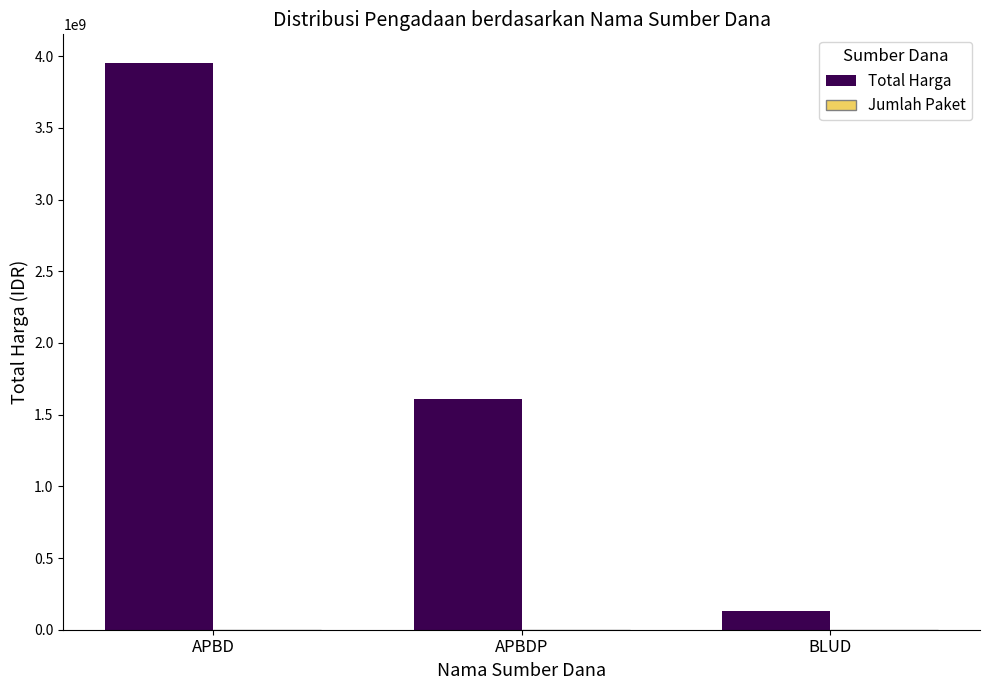

At which label is Total Harga closest to 2042171577?

APBDP